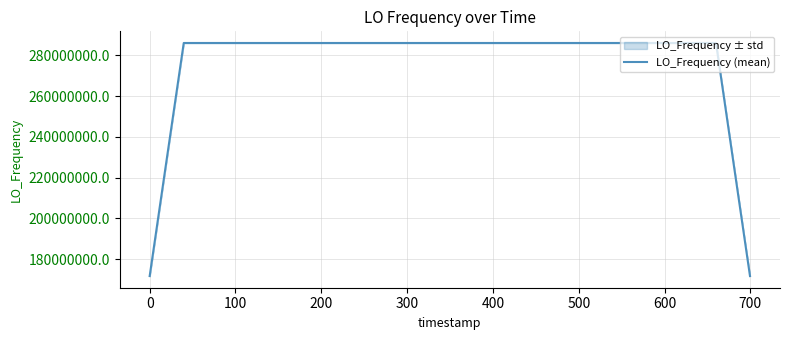

What is the highest value of the LO_Frequency (mean) series?

286047000.5